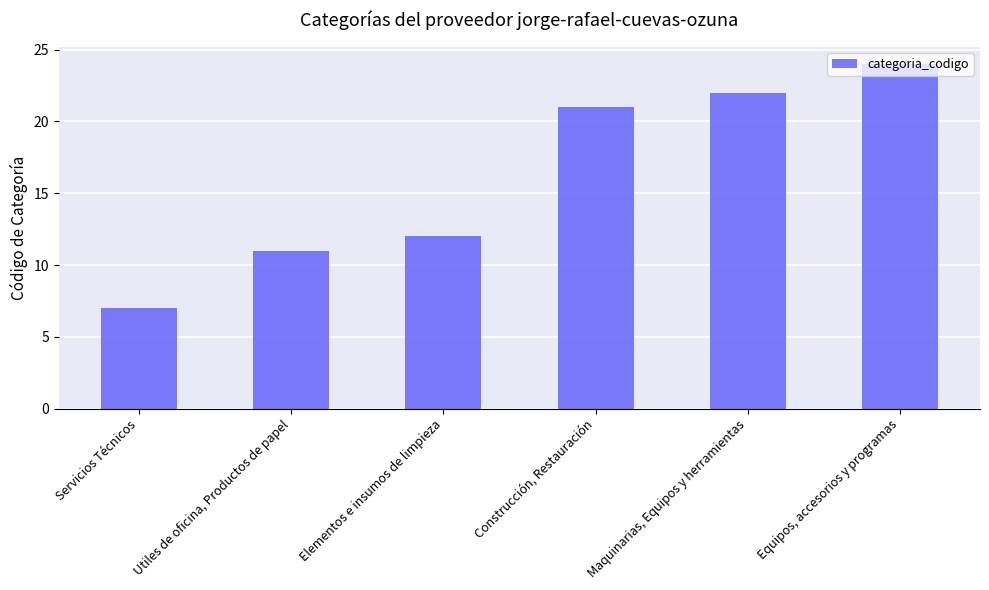

What is the difference between the maximum and minimum values?

17